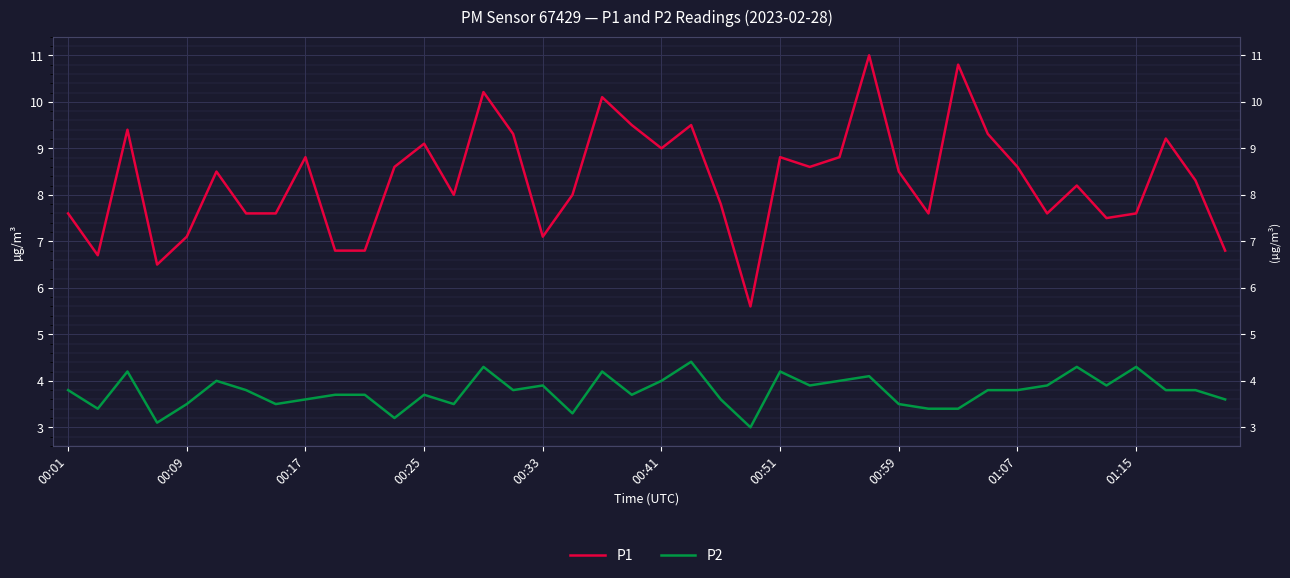

Does the chart display data point markers on the line(s)?

No